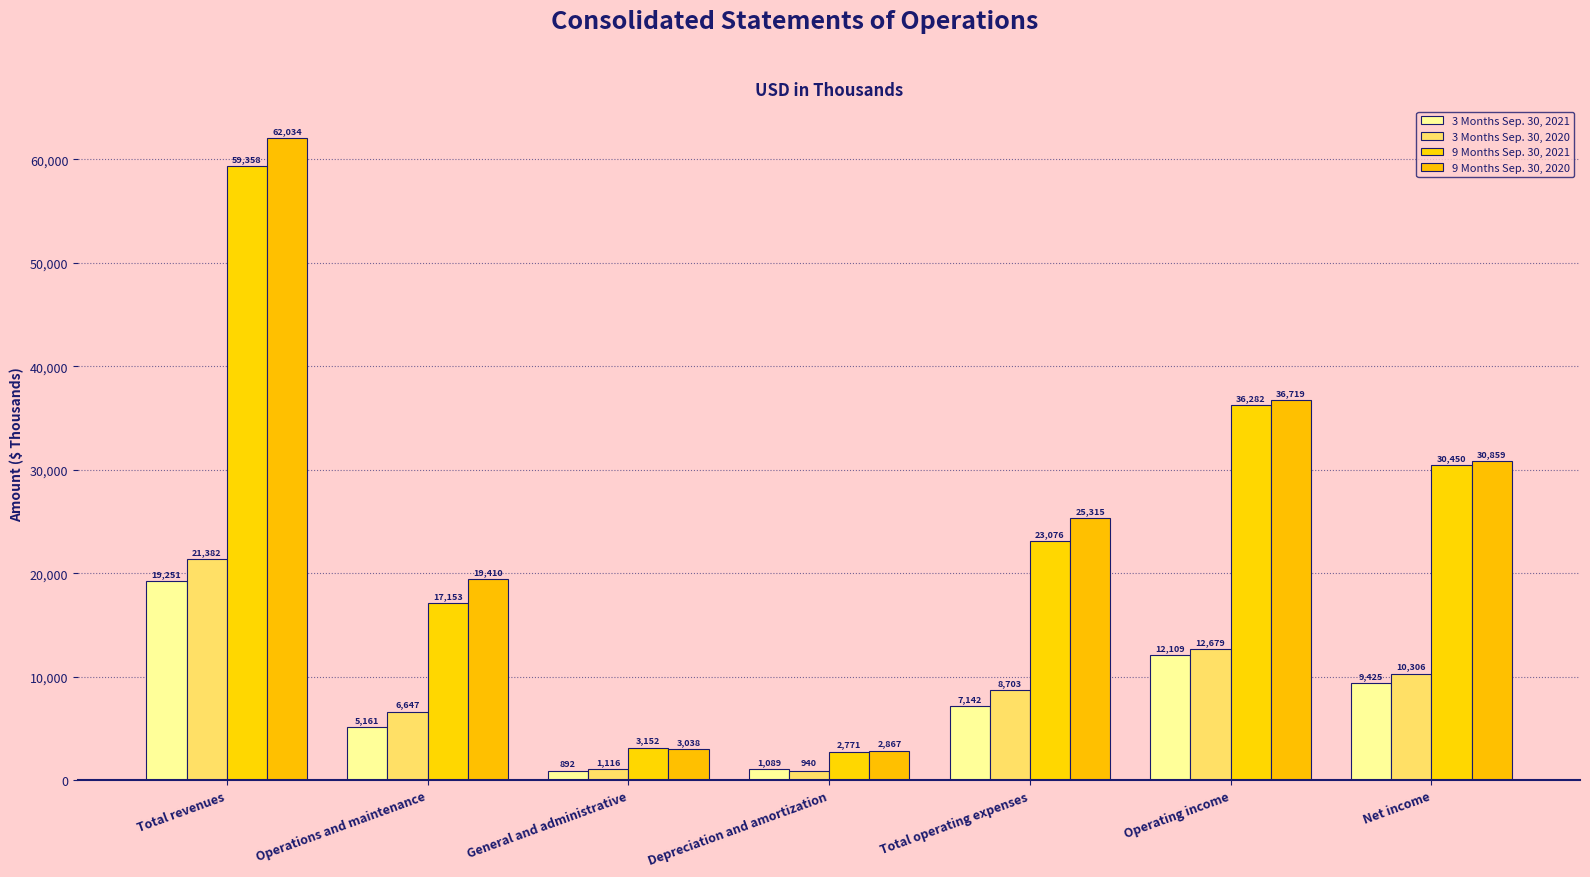

At how many categories does at least one series exceed 61503?

1